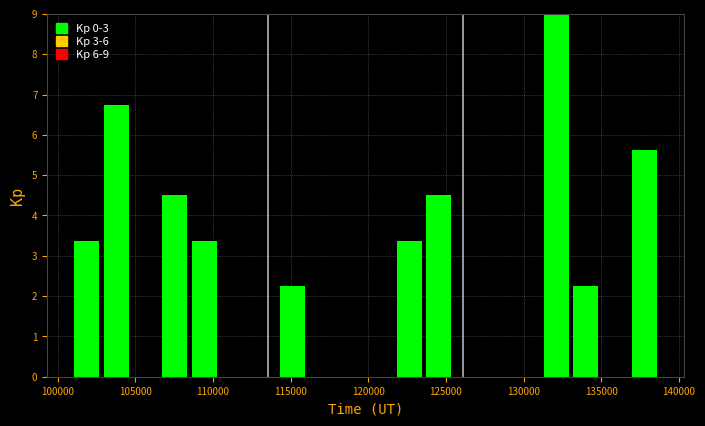

Read against the x-axis, roughly where is the centre of the tallest bar?

132000